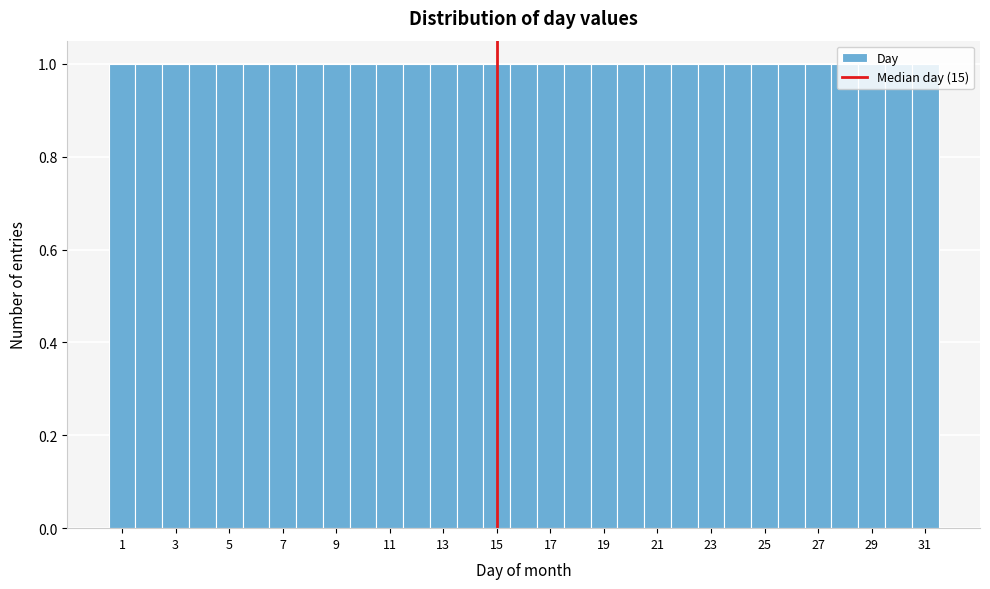

Reading left to right, transcribe this chart: for each bar, give the range it covers on the x-axis and its height. Neither the bar edges nor the heights are printed on the chart, so give them approximately, as read against the axes.

0.5 to 1.5: 1
1.5 to 2.5: 1
2.5 to 3.5: 1
3.5 to 4.5: 1
4.5 to 5.5: 1
5.5 to 6.5: 1
6.5 to 7.5: 1
7.5 to 8.5: 1
8.5 to 9.5: 1
9.5 to 10.5: 1
10.5 to 11.5: 1
11.5 to 12.5: 1
12.5 to 13.5: 1
13.5 to 14.5: 1
14.5 to 15.5: 1
15.5 to 16.5: 1
16.5 to 17.5: 1
17.5 to 18.5: 1
18.5 to 19.5: 1
19.5 to 20.5: 1
20.5 to 21.5: 1
21.5 to 22.5: 1
22.5 to 23.5: 1
23.5 to 24.5: 1
24.5 to 25.5: 1
25.5 to 26.5: 1
26.5 to 27.5: 1
27.5 to 28.5: 1
28.5 to 29.5: 1
29.5 to 30.5: 1
30.5 to 31.5: 1